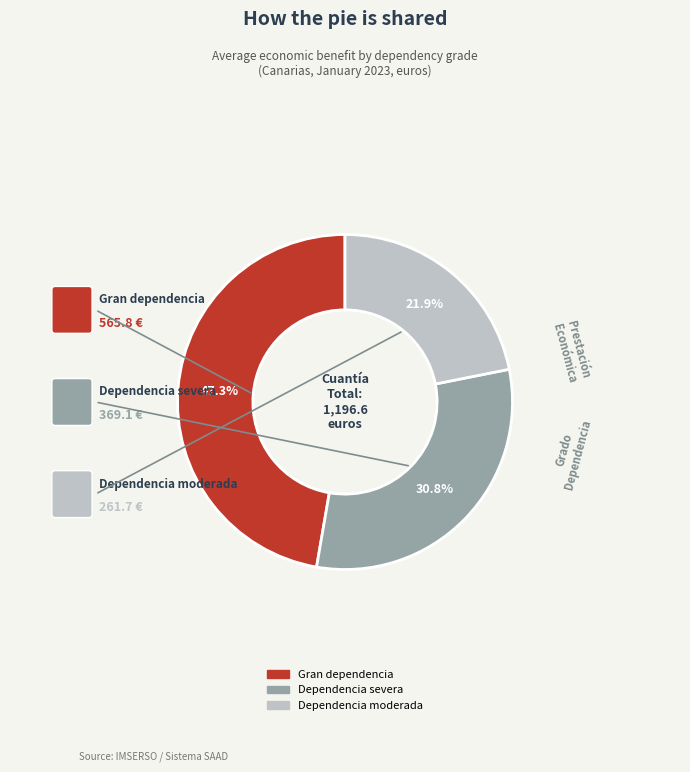

Is there a majority slice in this chart?

No